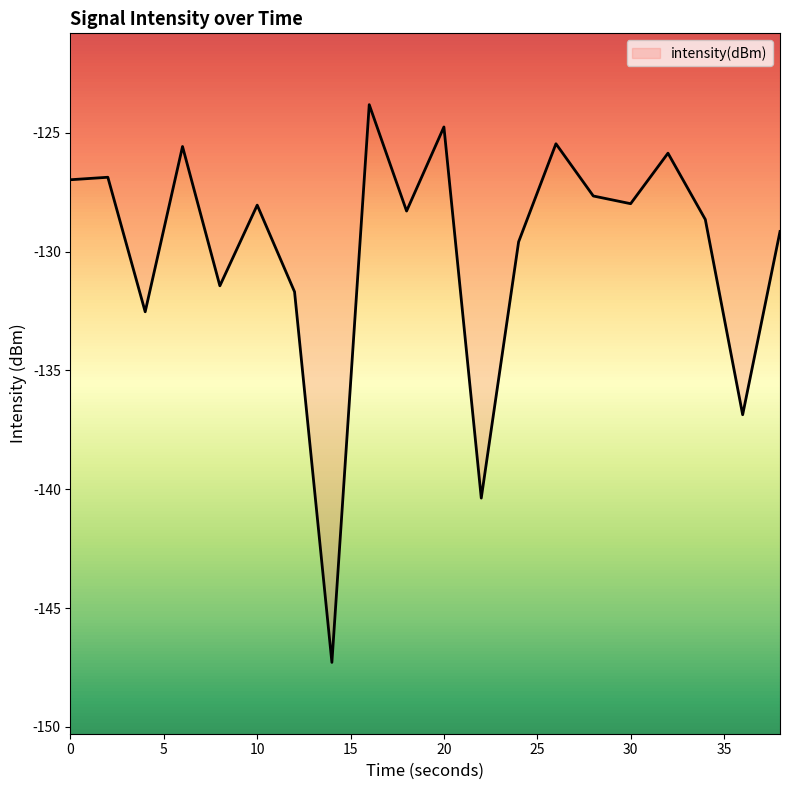

What is the difference between the maximum and minimum values?

23.5